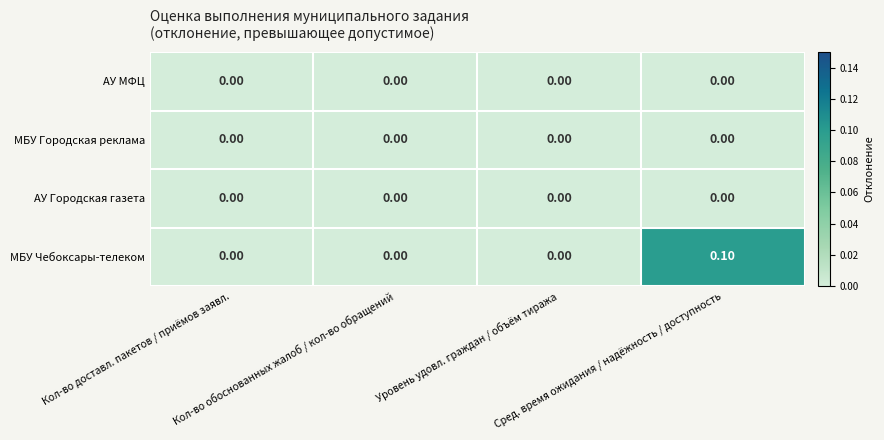

Which series has the largest total across all categories?

МБУ Чебоксары-телеком